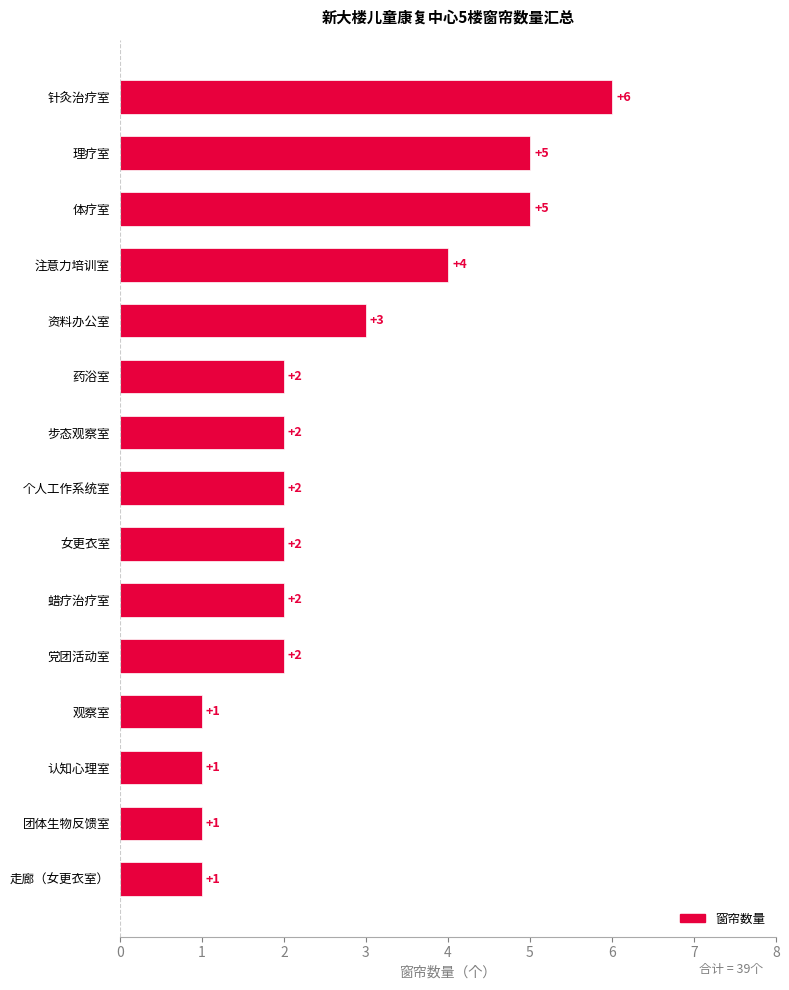

Approximately how many times larger is the value at 观察室 compared to 党团活动室?

0.5